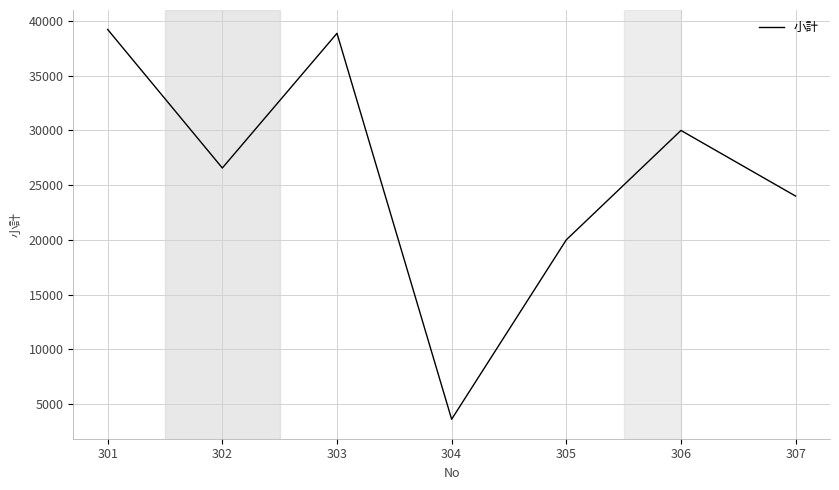

What is the ratio of the value at 307 to the value at 305?

1.2